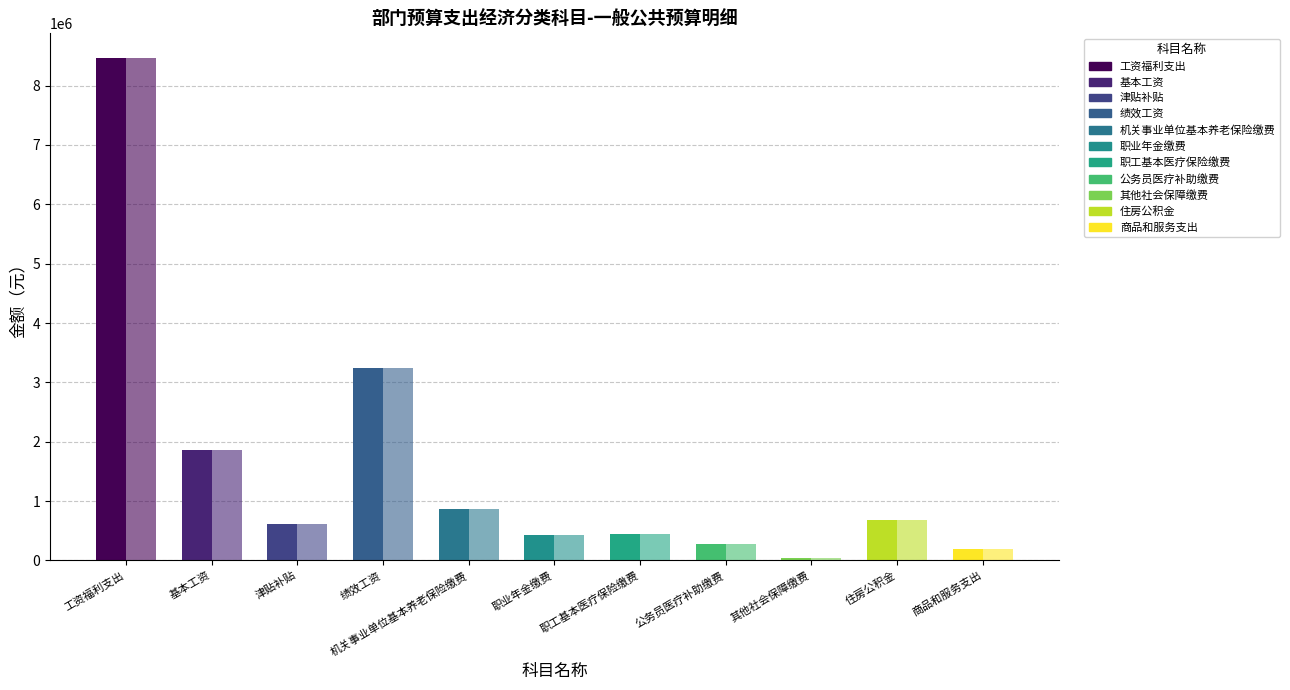

Is it true that 基本支出 equals 1865232.0 at 基本工资?

True